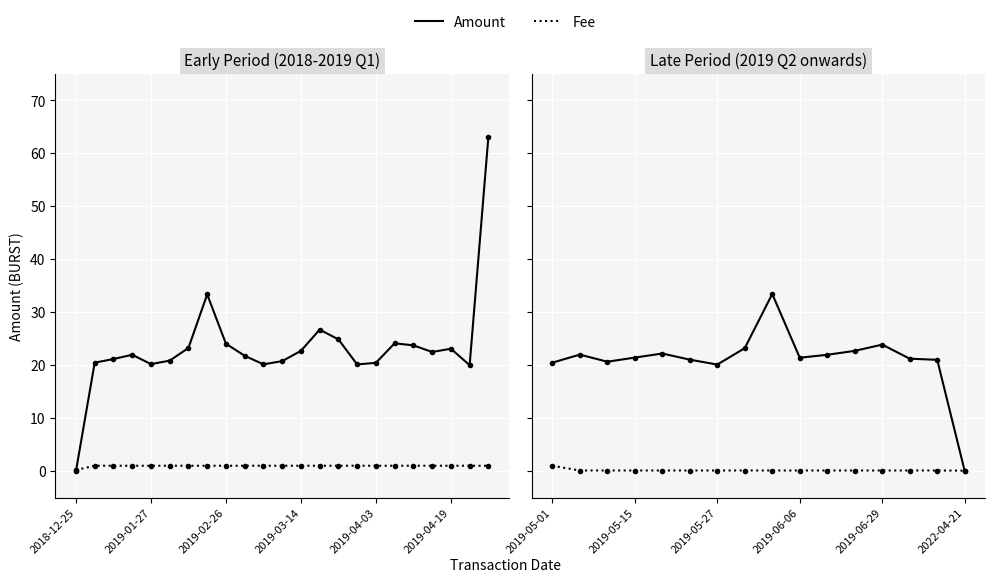

What is the difference between the maximum and minimum values in the Fee series?

0.9